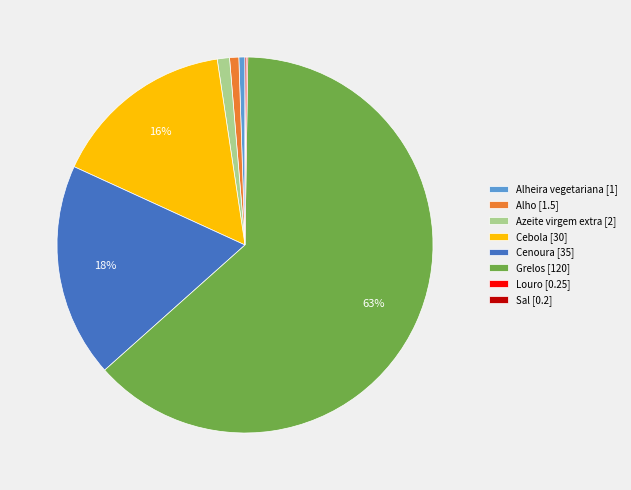

To the nearest percent, what percentage of the pie is Alho [1.5]?

1%